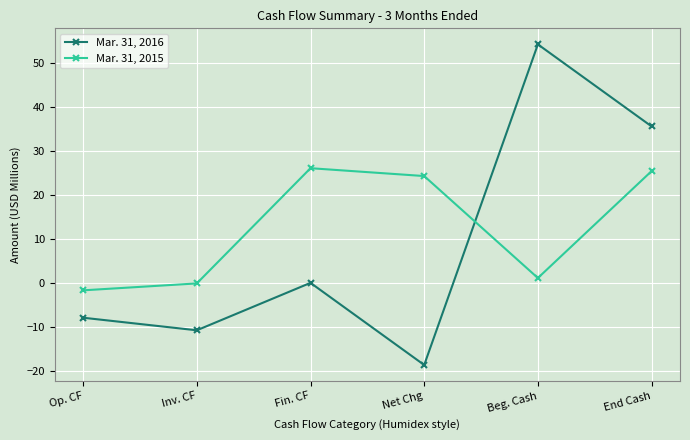

Count the number of data series in this chart.

2